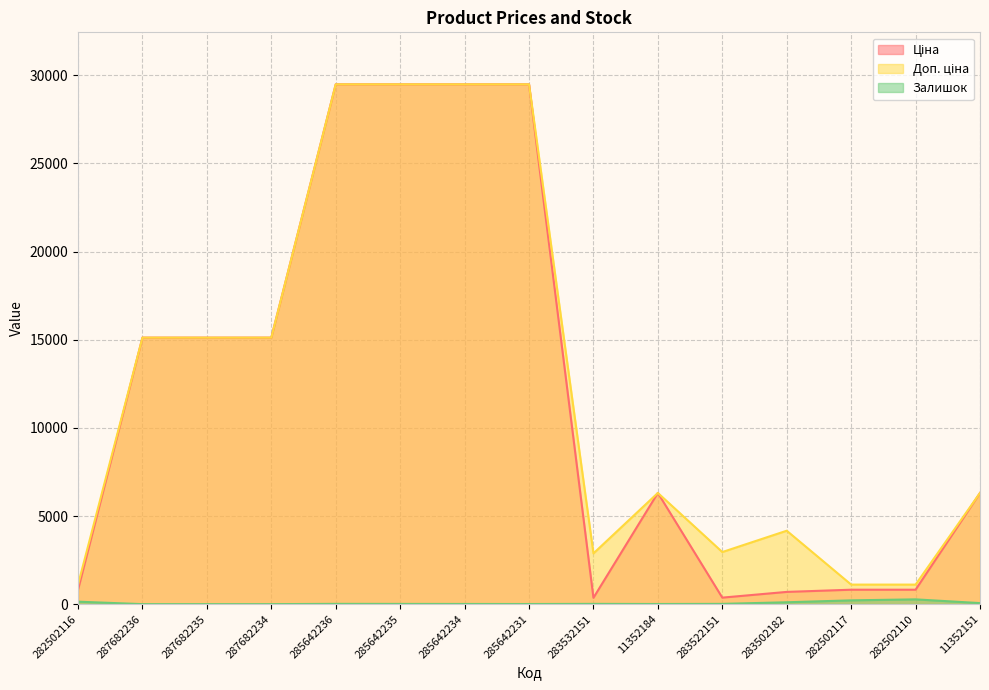

Is the value of Залишок at 283522151 greater than the value of Доп. ціна at 285642235?

No